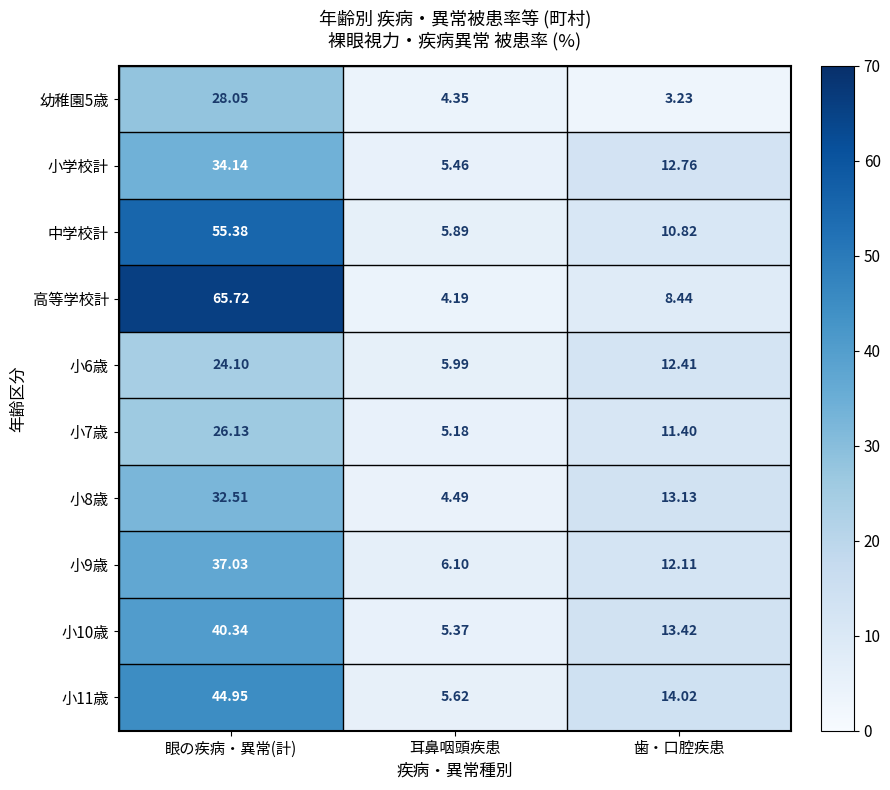

At which label does 小学校計 first exceed 12?

眼の疾病・異常(計)